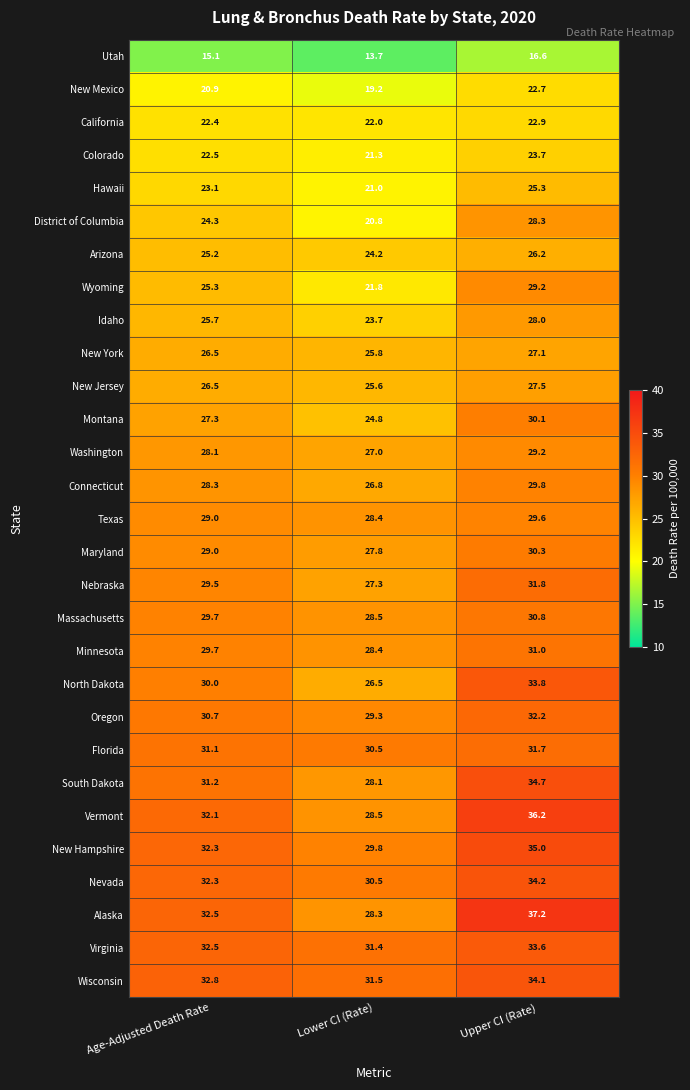

List the labels in order of Connecticut value, largest first.

Upper CI (Rate), Age-Adjusted Death Rate, Lower CI (Rate)